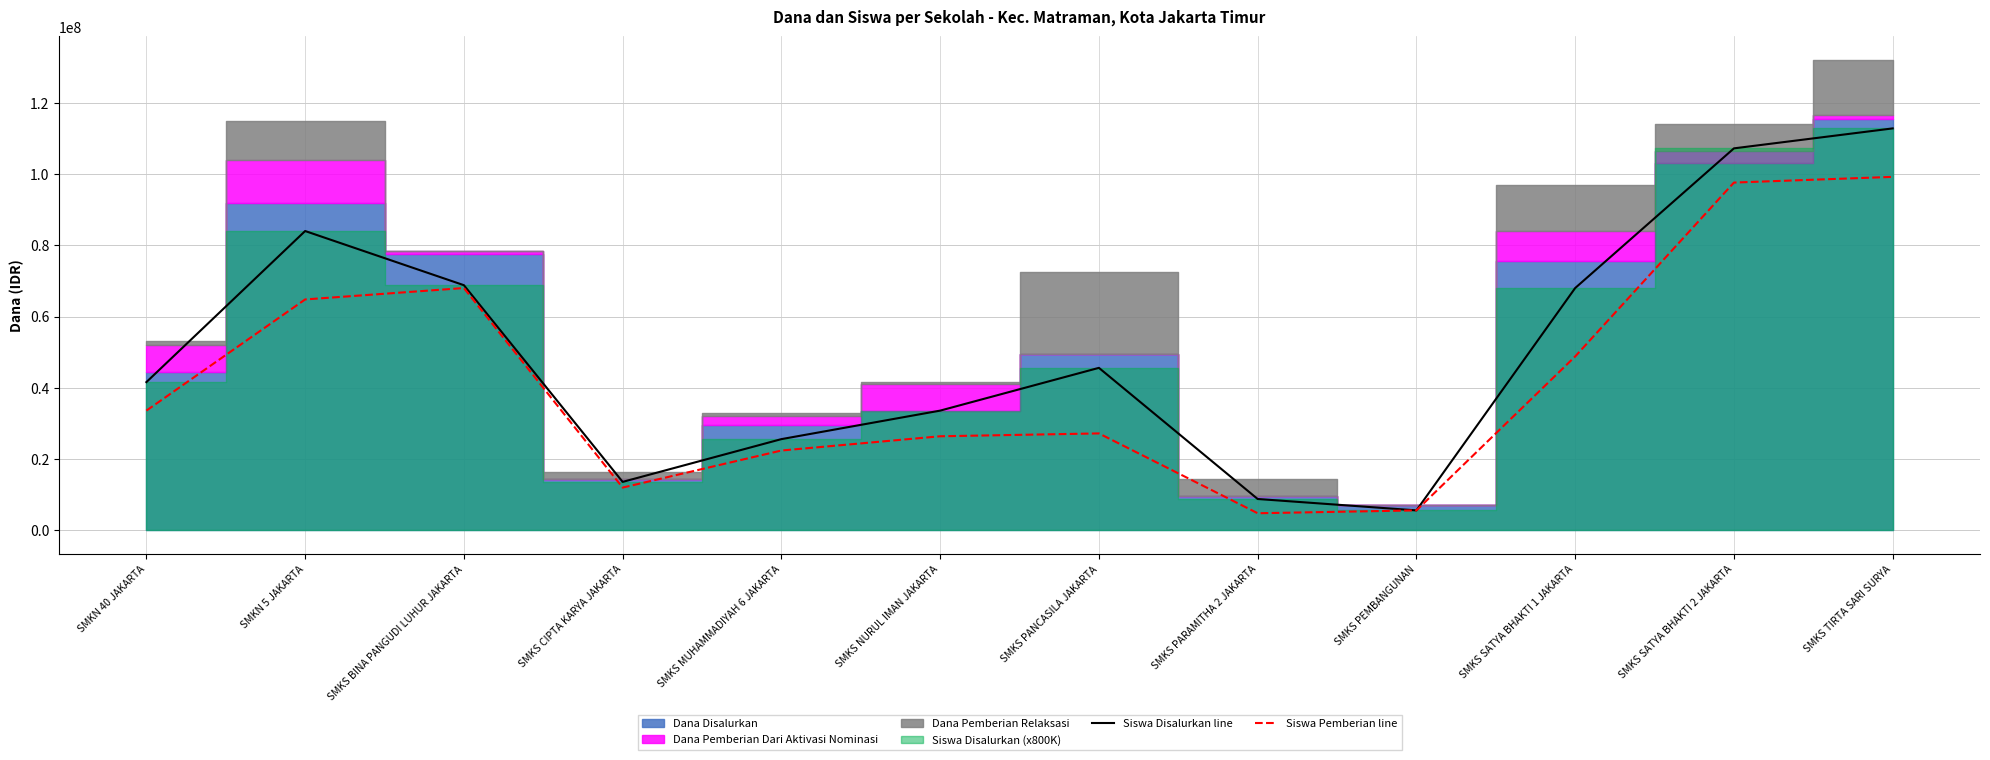

What is the label of the 7th point from the right?

SMKS NURUL IMAN JAKARTA